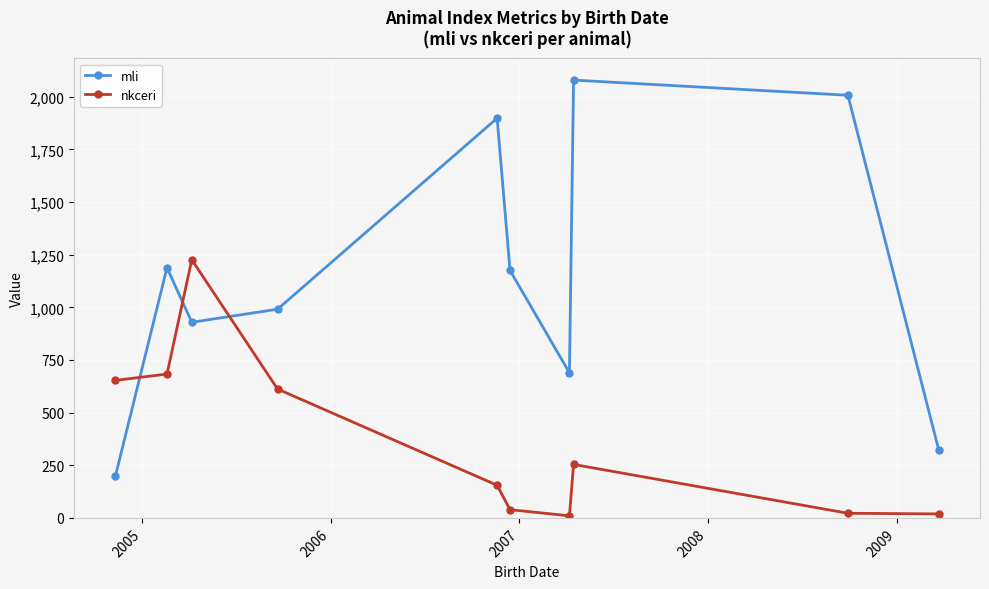

Rank the series by their average value, from lowest to highest.

nkceri, mli